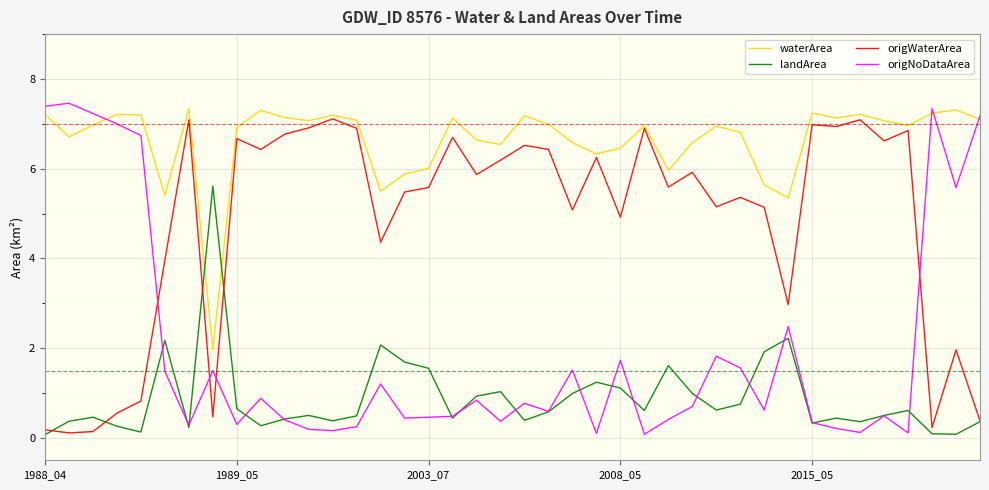

Does the chart have visible grid lines?

Yes